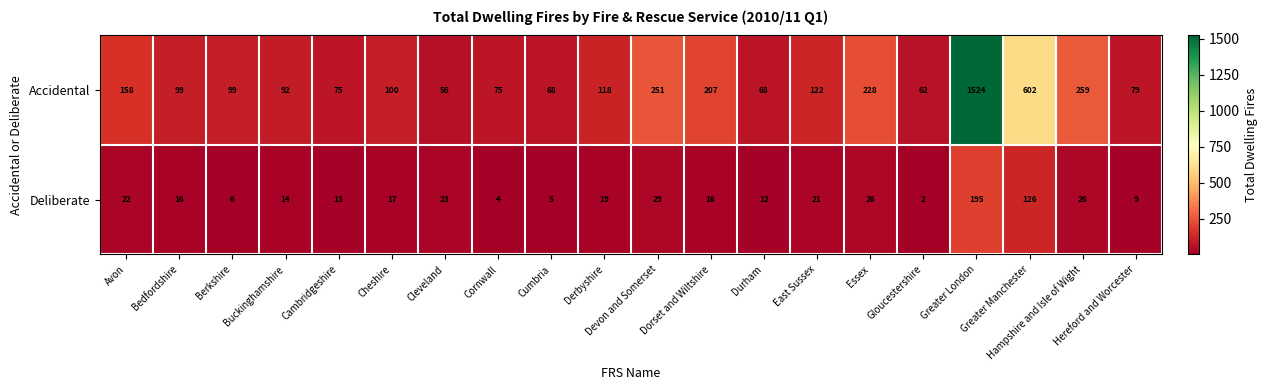

What is the difference between the second highest and second lowest values in the Deliberate series?

122